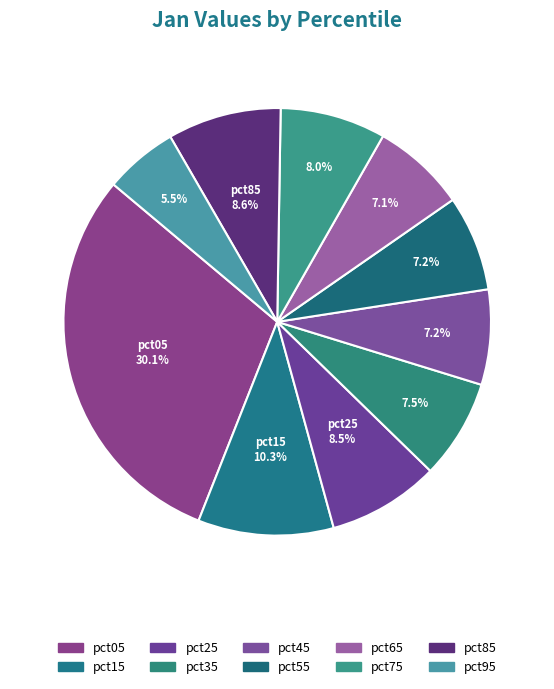

How much of the chart is everything except pct45?

92.8%